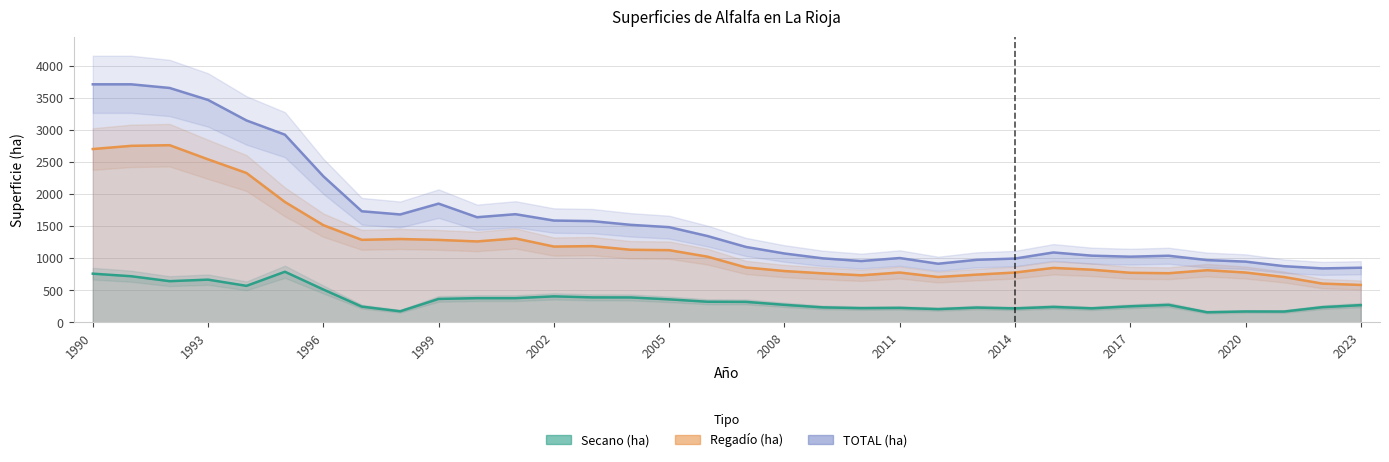

What is the value of the Regadio (ha) point at the 33rd from the left?

605